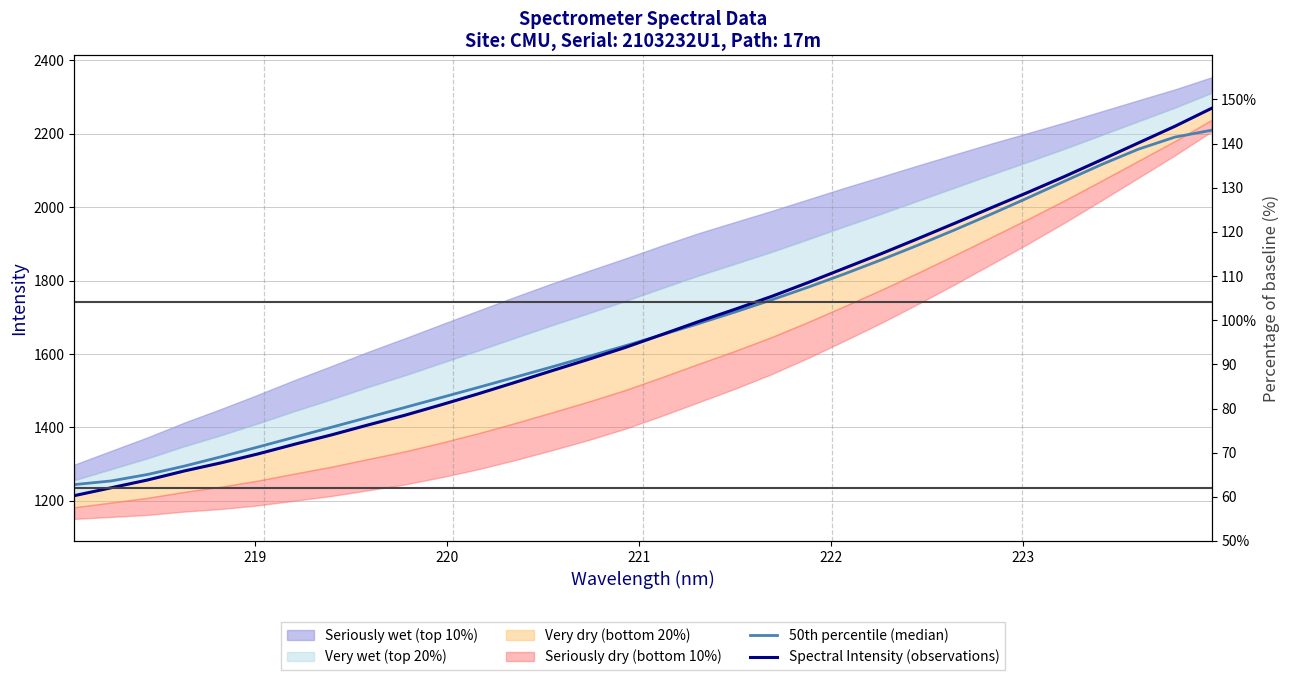

True or false: 50th percentile (median) has a value of 883.3 at 7.

False